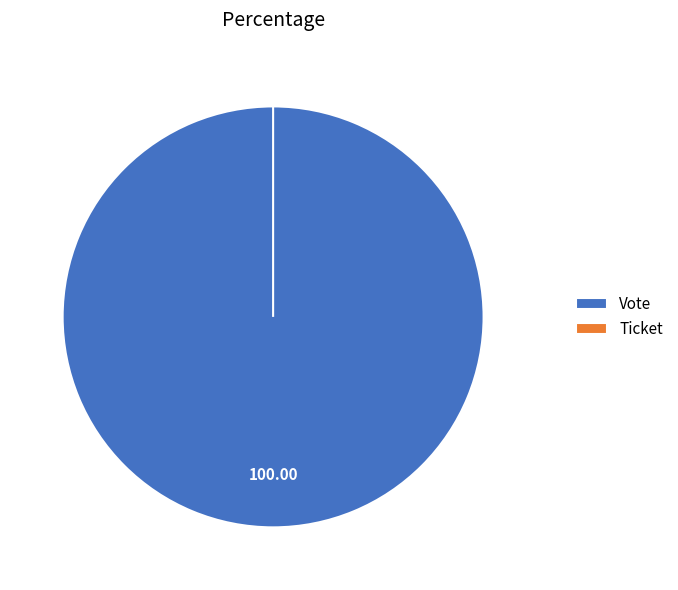

Is it true that Vote is 88% of the pie?

False